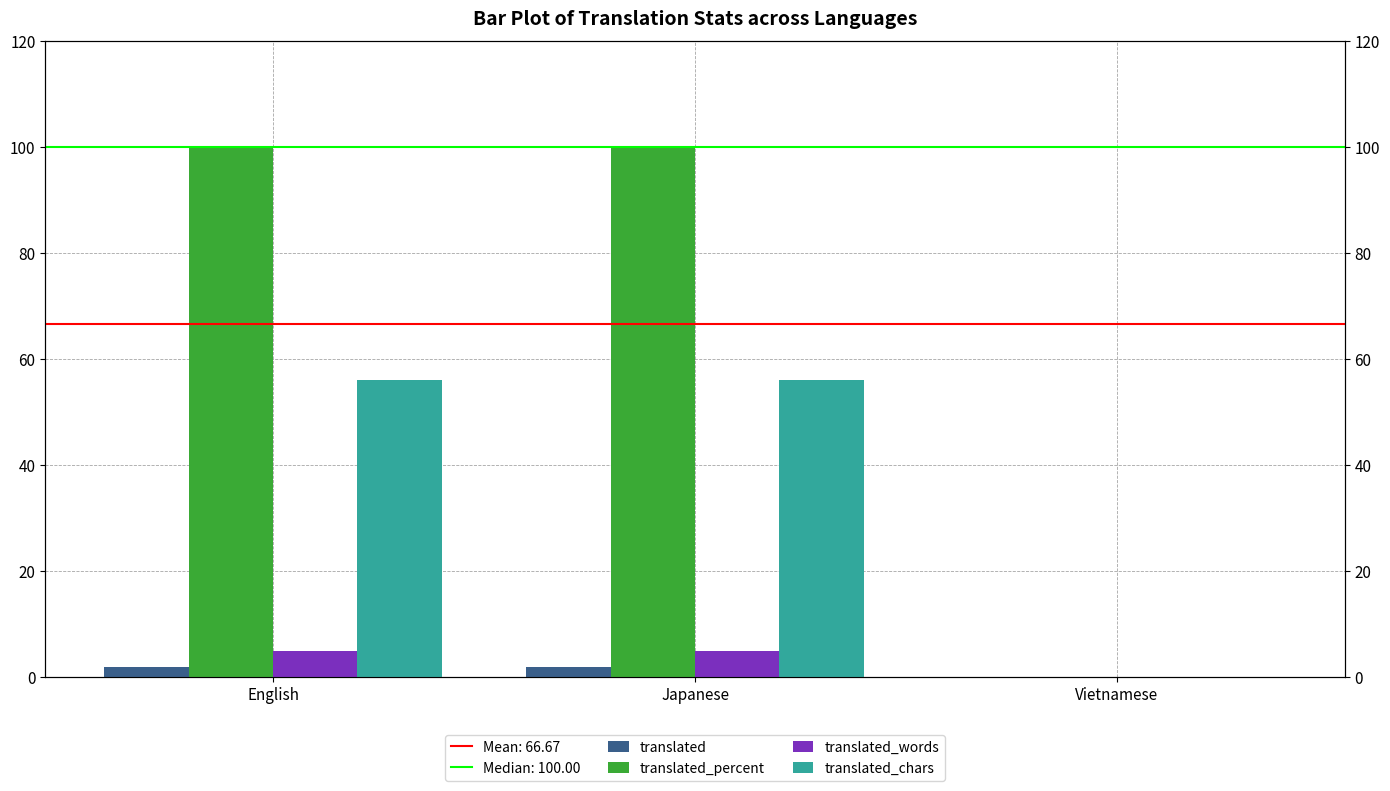

At which category does the chart reach its minimum across all series?

Vietnamese